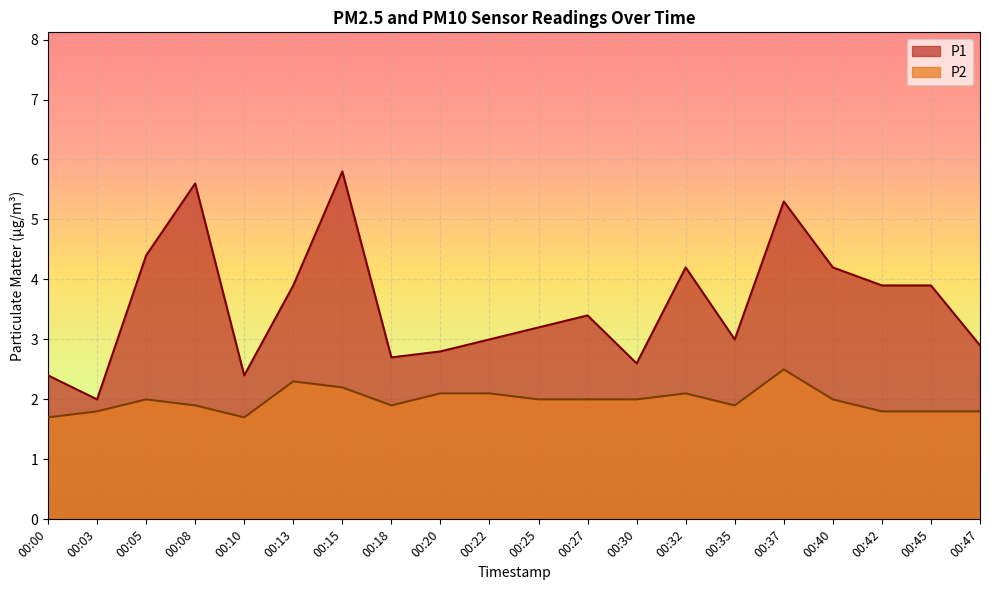

How many distinct data groups are displayed?

2